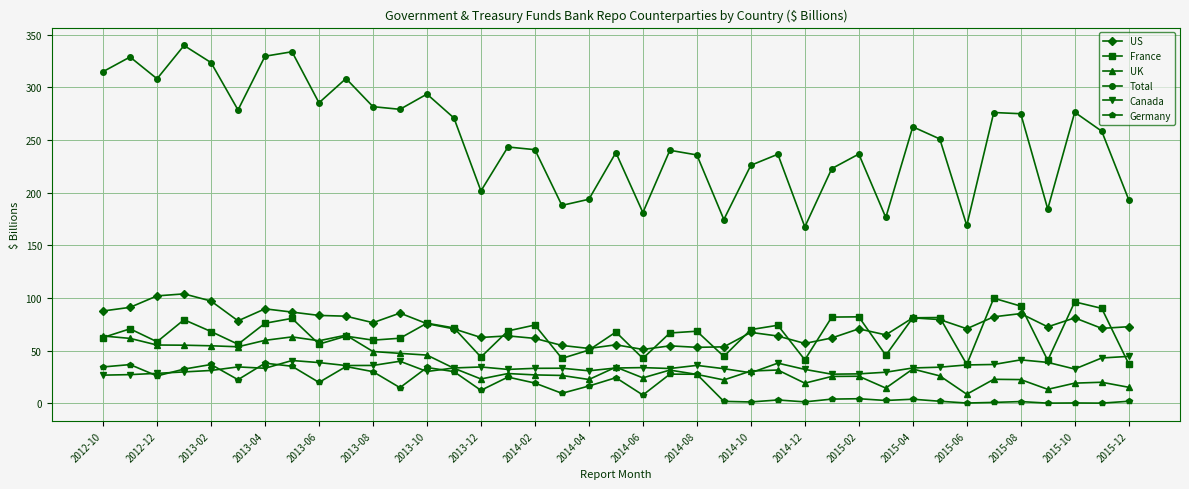

At how many categories does at least one series exceed 302?

8